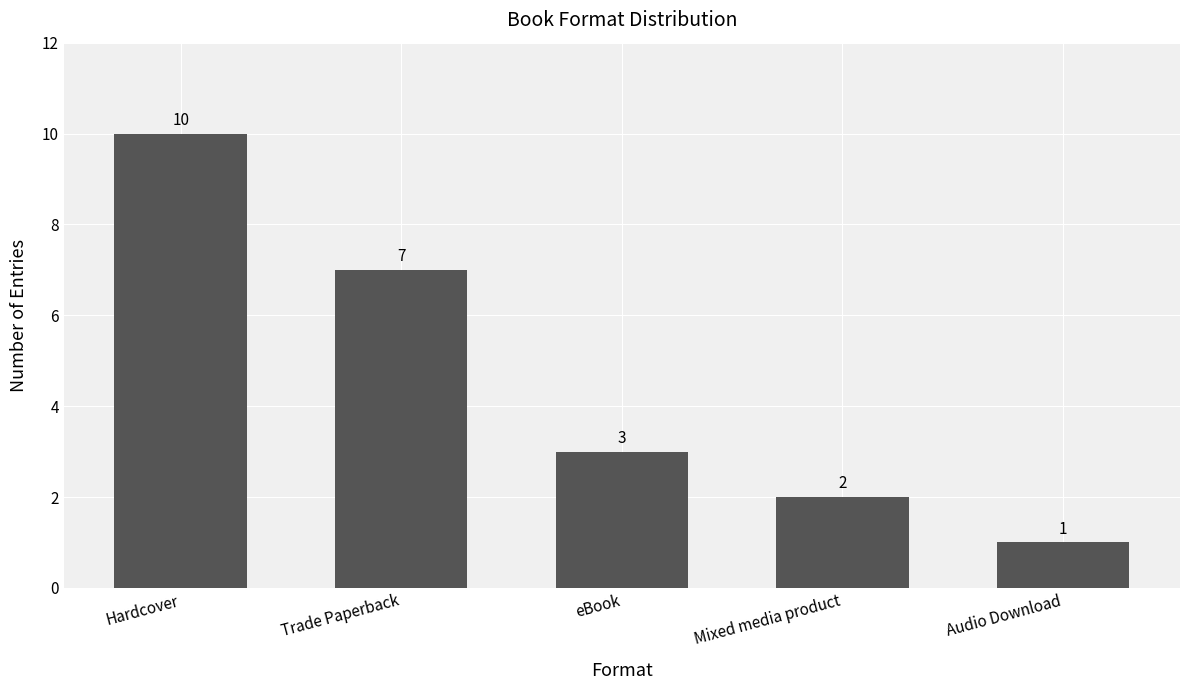

How many bars are there in total?

5